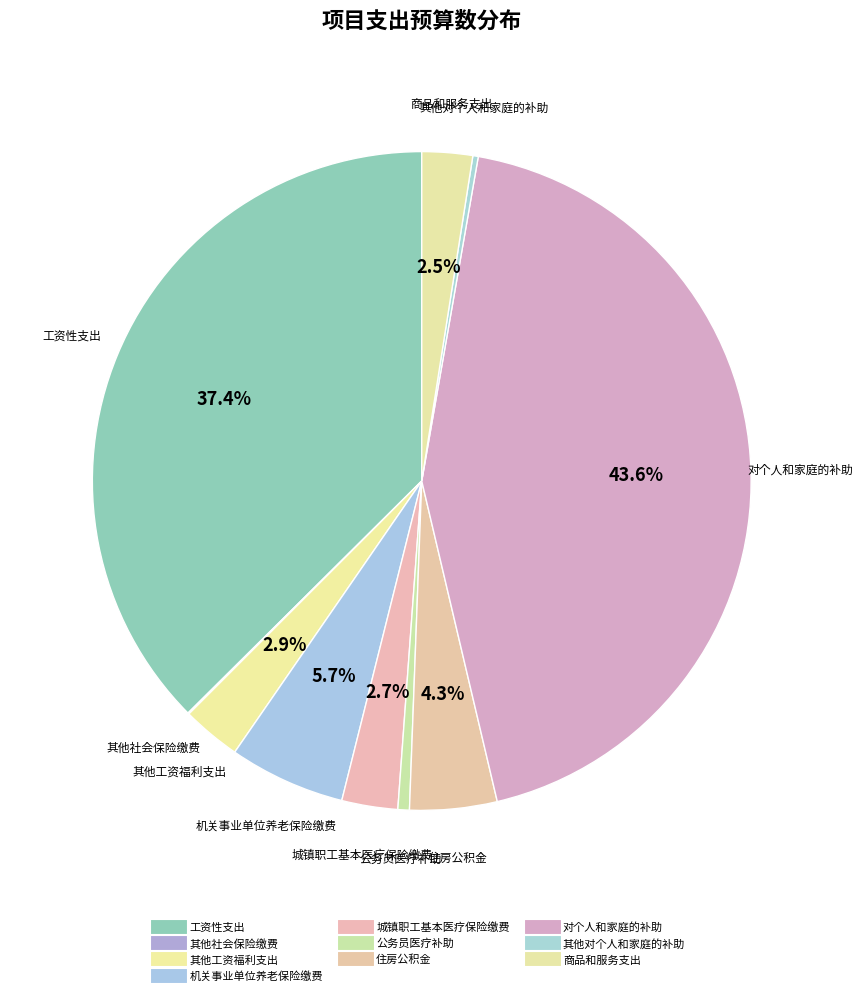

What is the change in value from 工资性支出 to 对个人和家庭的补助?

+225.9